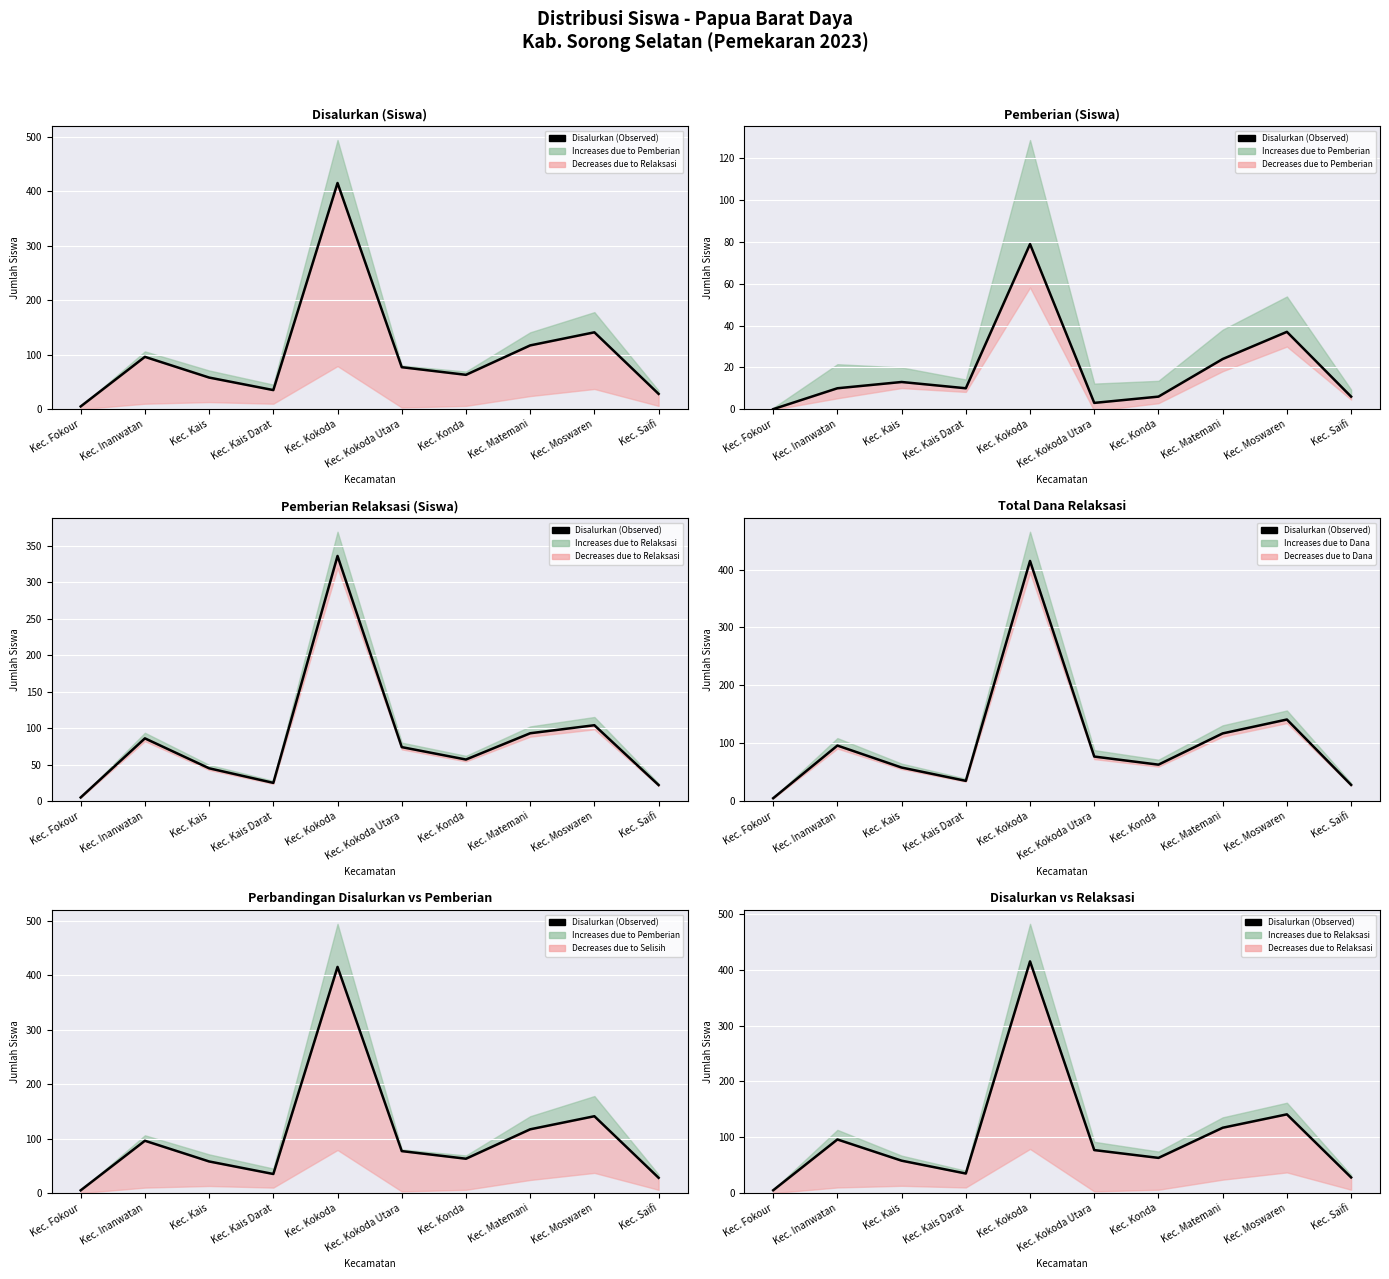

Reading right to left, extract all data points from this chart.

28	141	117	63	77	415	35	58	96	5